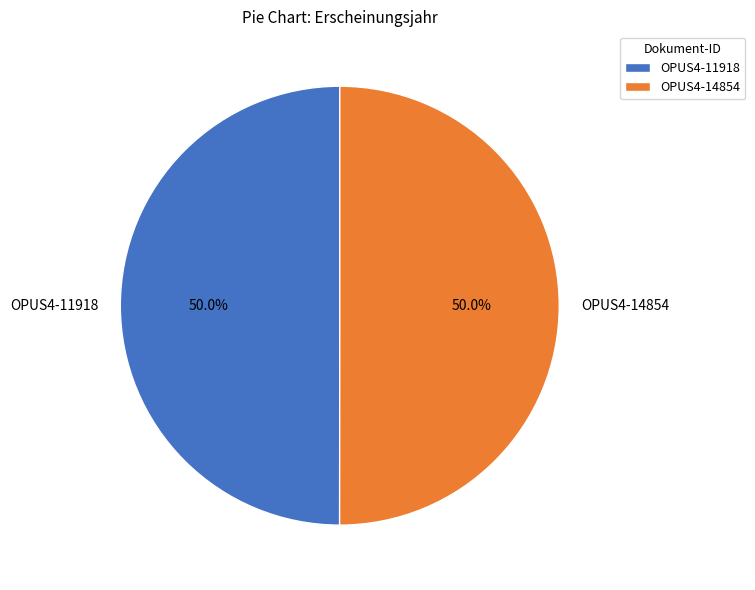

To the nearest percent, what is the average slice percentage?

50%